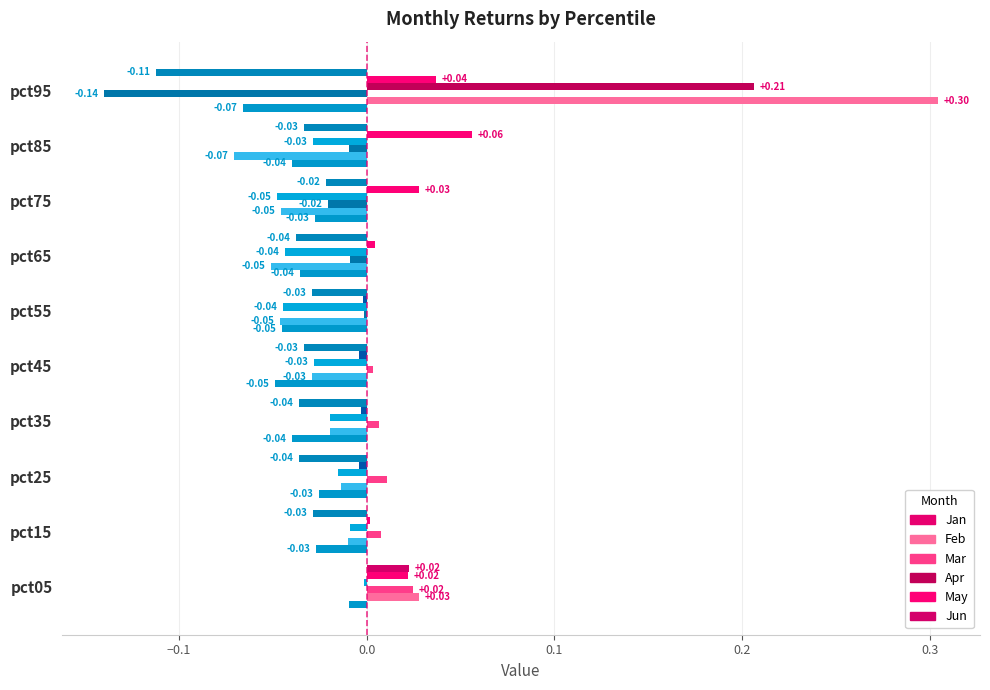

How many values in the May series exceed 0?

6